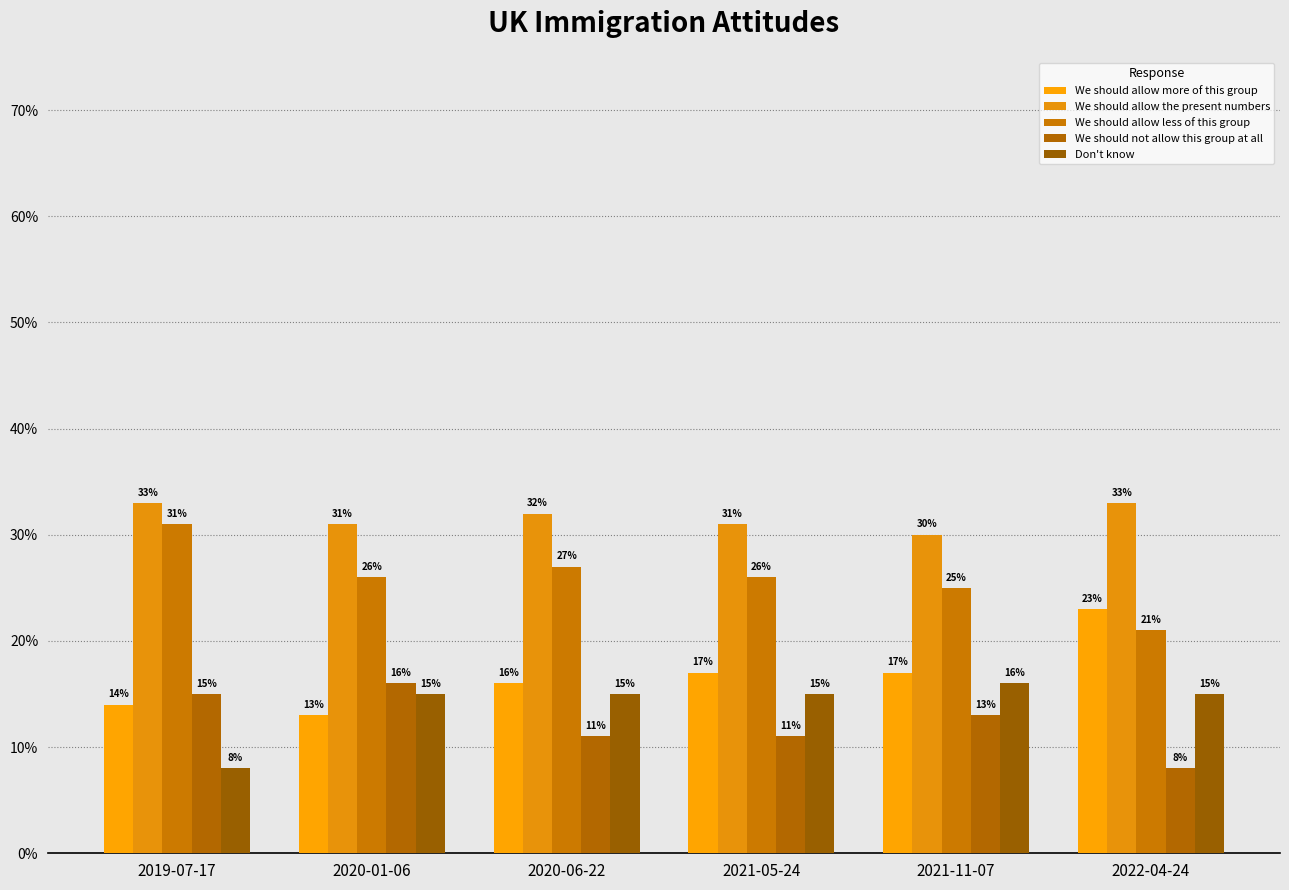

Are the bars grouped side by side (vs. stacked)?

Yes